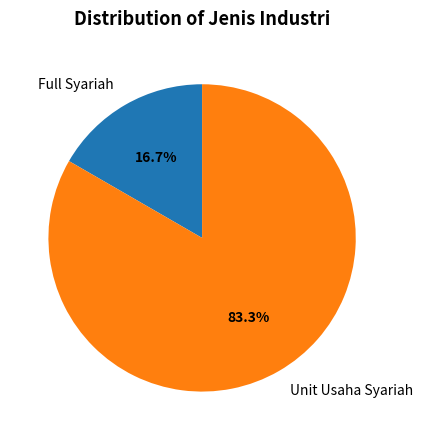

How many segments does this pie chart have?

2